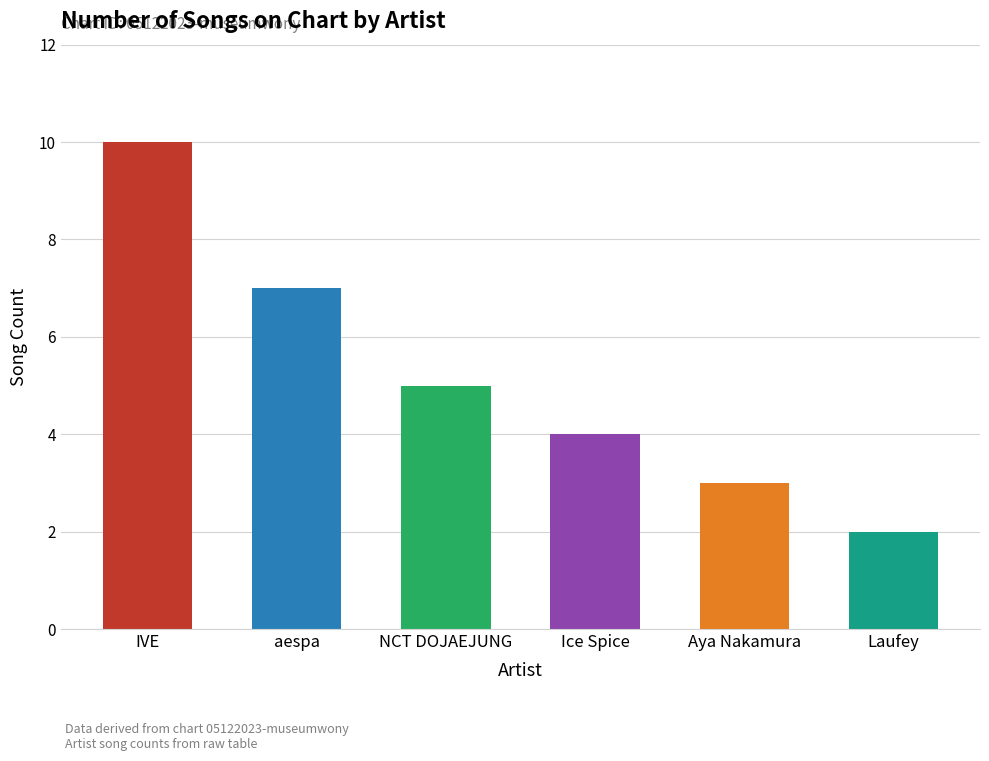

What is the greatest value displayed?

10